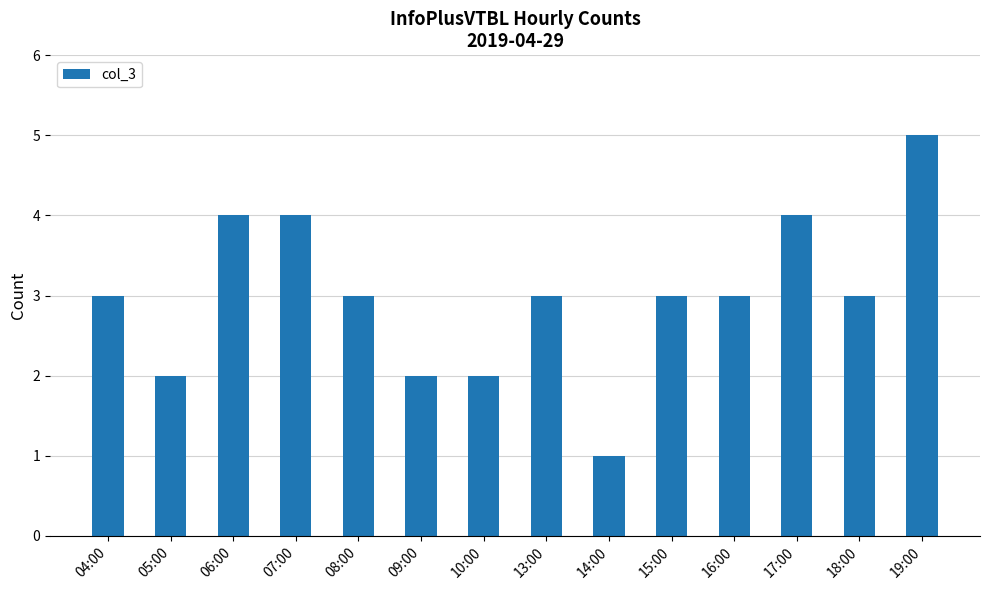

What is the difference between the maximum and minimum values?

4